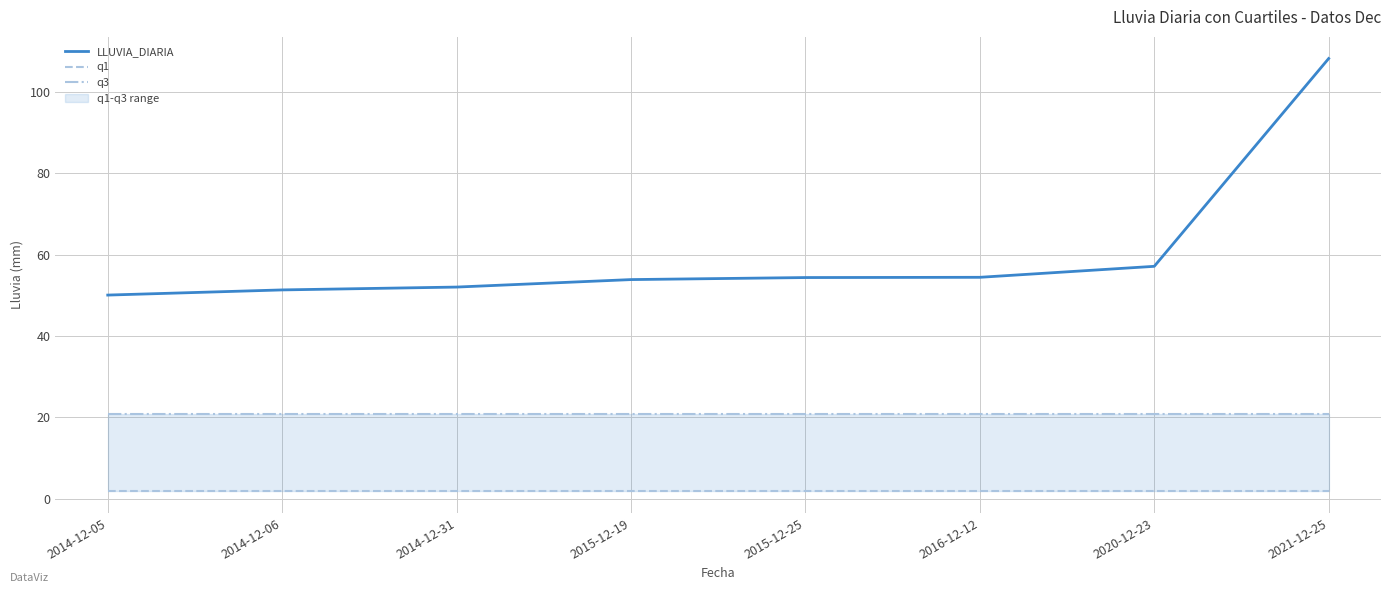

At how many categories does at least one series exceed 66?

1